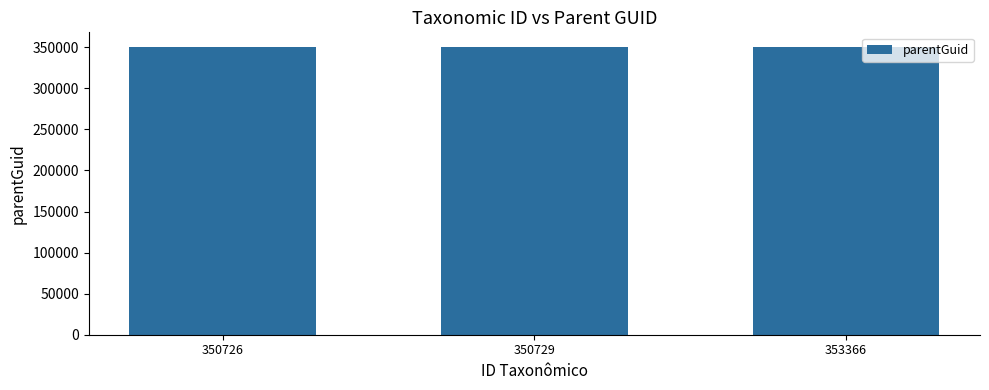

What is the ratio of the value at 353366 to the value at 350729?

1.0